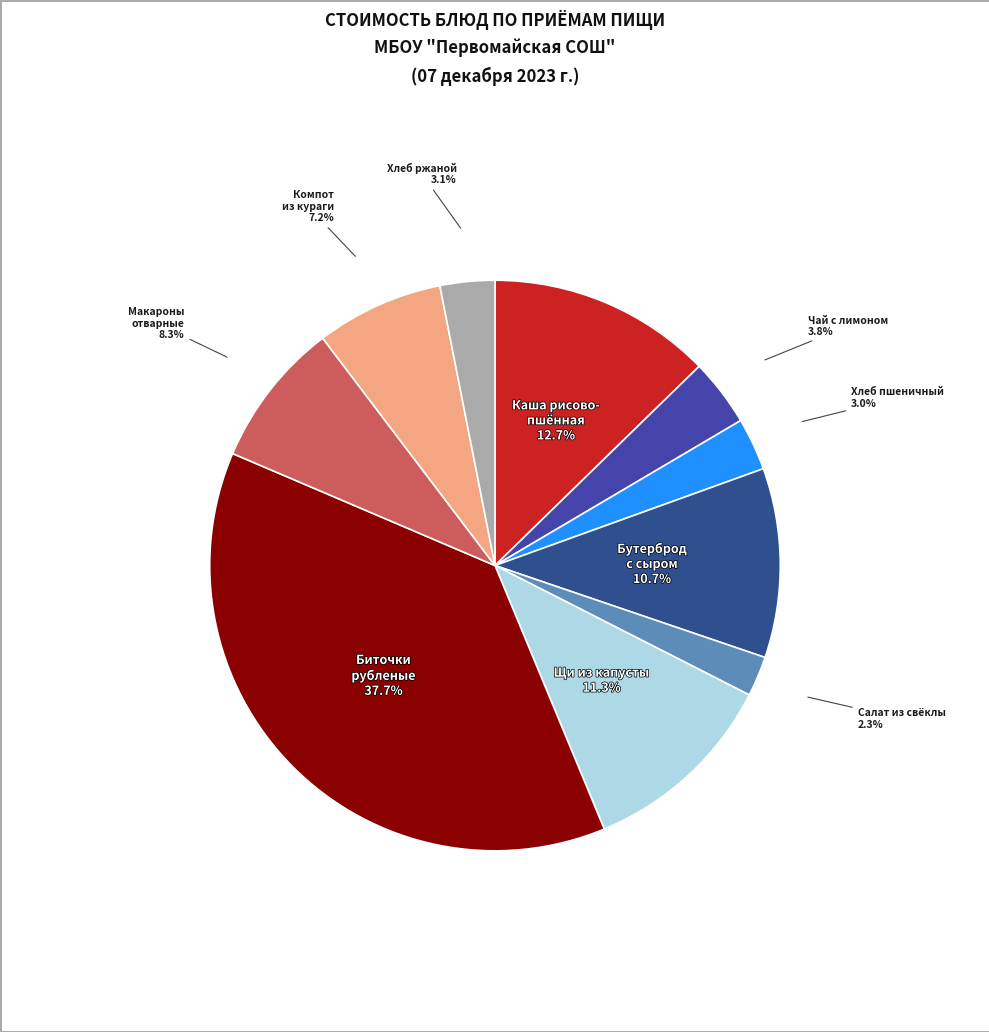

Is the sum of Макароны отварные and Чай с лимоном greater than half?

No